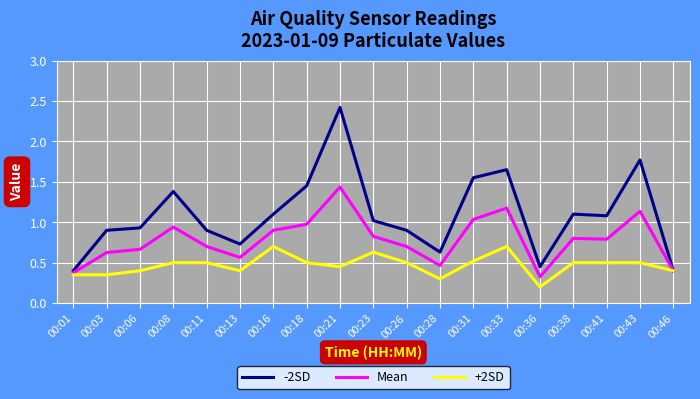

Between 00:28 and 00:31, which series saw the biggest shift?

-2SD